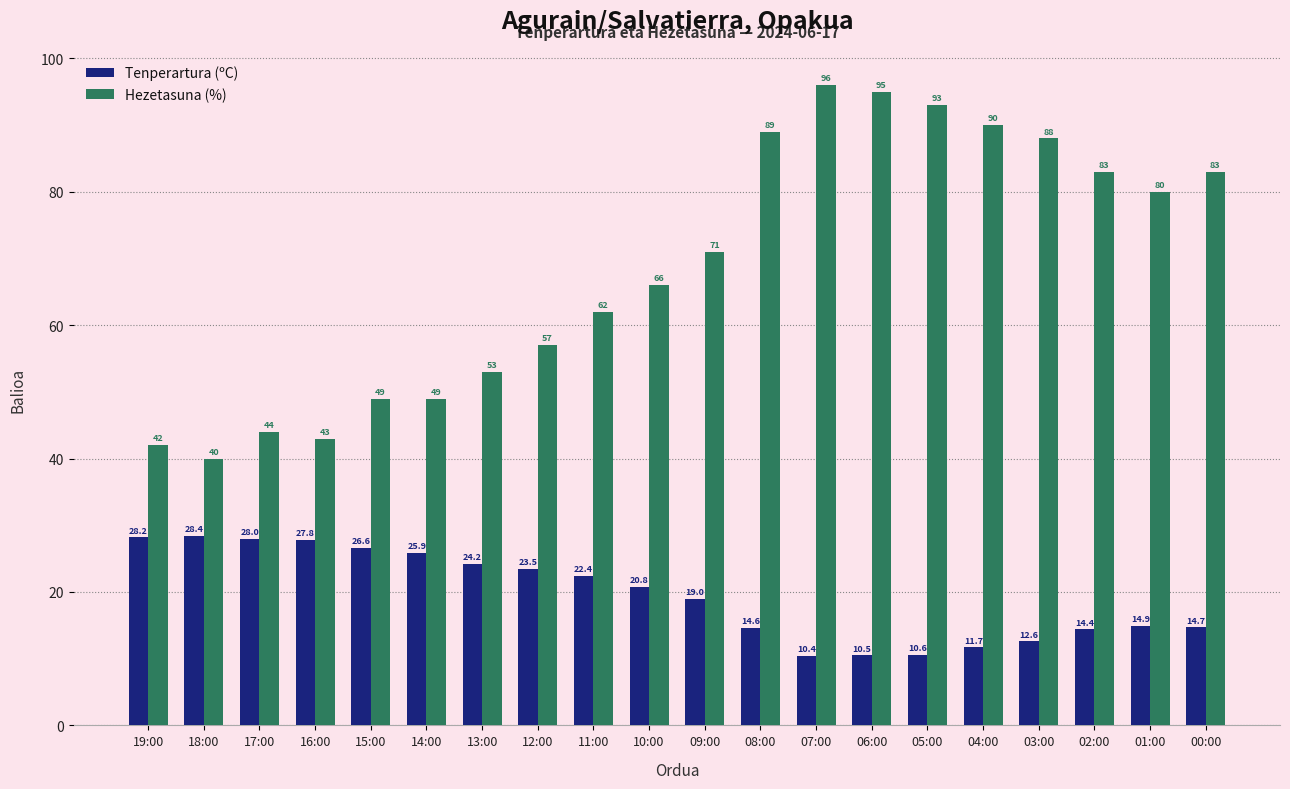

How many series are shown in this chart?

2